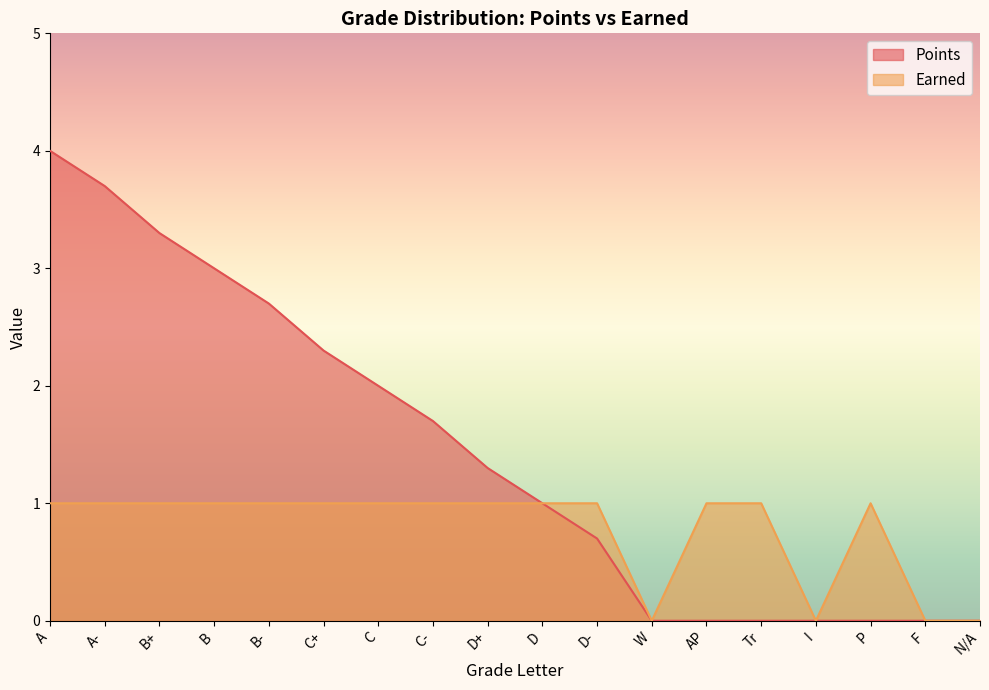

Reading left to right, transcribe all the data shown in this chart.

Points: A=4.0	A-=3.7	B+=3.3	B=3.0	B-=2.7	C+=2.3	C=2.0	C-=1.7	D+=1.3	D=1.0	D-=0.7	W=0.0	AP=0.0	Tr=0.0	I=0.0	P=0.0	F=0.0	N/A=0.0
Earned: A=1.0	A-=1.0	B+=1.0	B=1.0	B-=1.0	C+=1.0	C=1.0	C-=1.0	D+=1.0	D=1.0	D-=1.0	W=0.0	AP=1.0	Tr=1.0	I=0.0	P=1.0	F=0.0	N/A=0.0